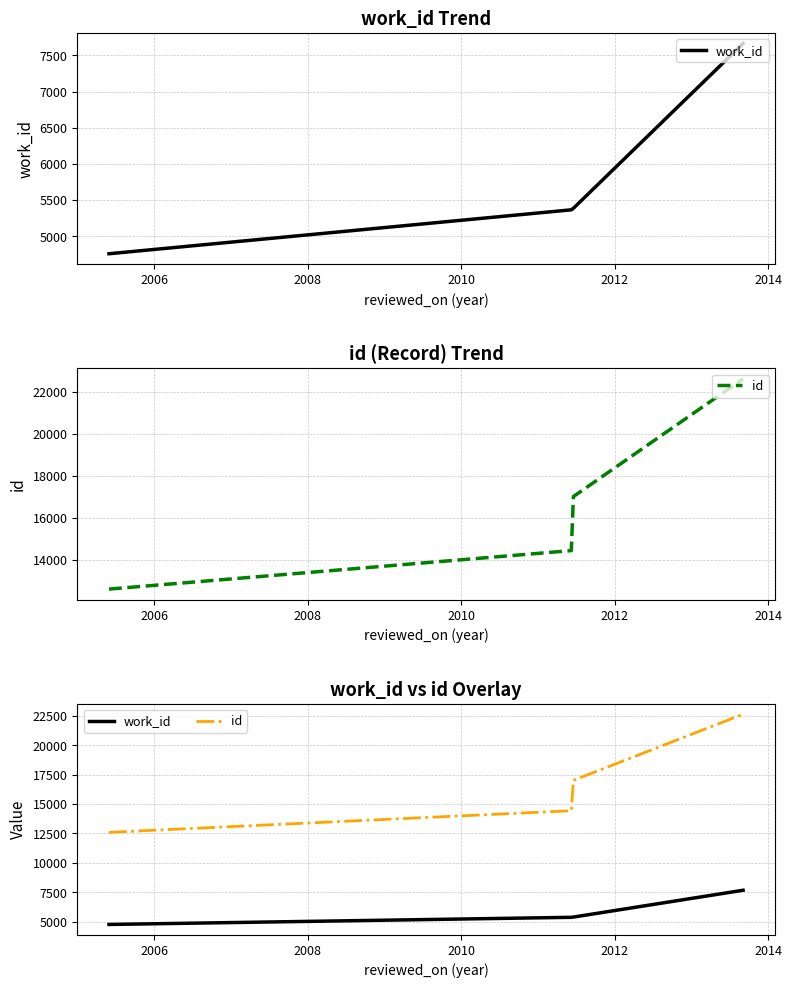

True or false: work_id has more than 1 points higher than both neighbors.

False